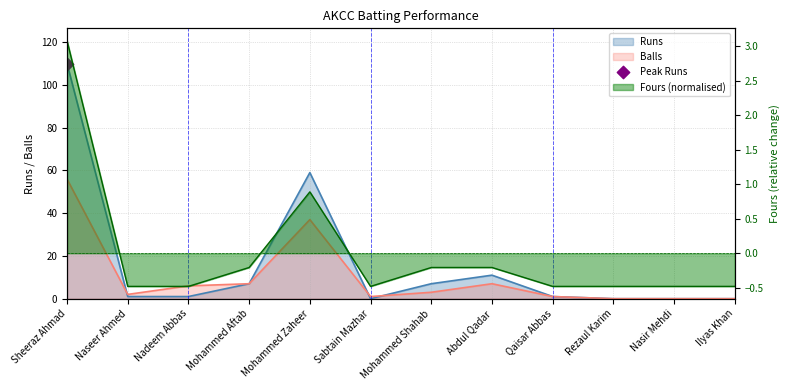

Is the value of Fours at Nadeem Abbas greater than the value of Balls at Qaisar Abbas?

No